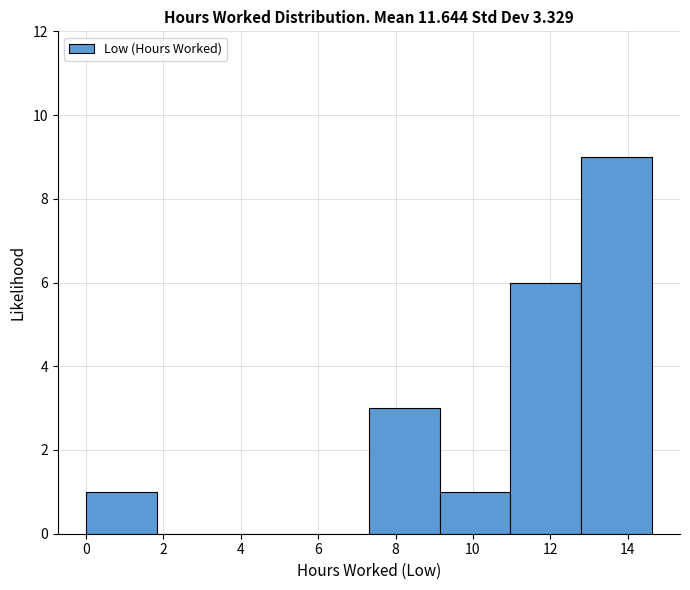

Reading left to right, list every bar in this chart as the range it spans on the x-axis followed by its height. Neither the bar edges nor the heights are printed on the chart, so give them approximately, as read against the axes.

0.0 to 1.8: 1
1.8 to 3.6: 0
3.6 to 5.4: 0
5.4 to 7.4: 0
7.4 to 9.2: 3
9.2 to 11.0: 1
11.0 to 12.8: 6
12.8 to 14.6: 9